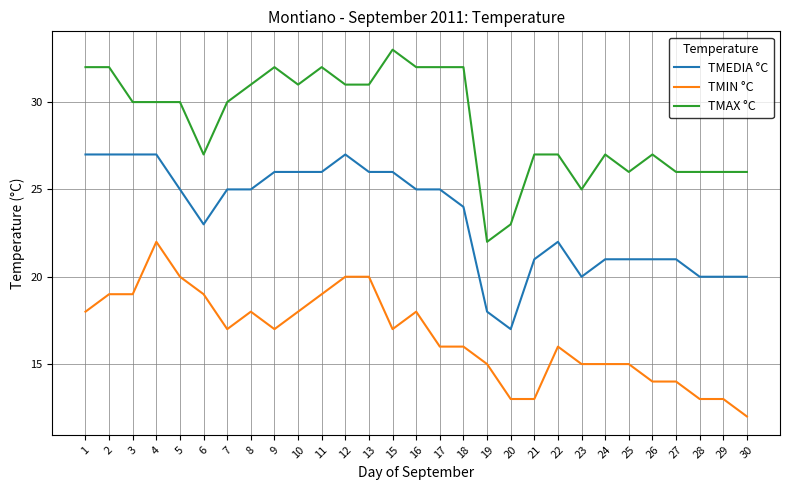

At which category is the sum across all series the highest?

4